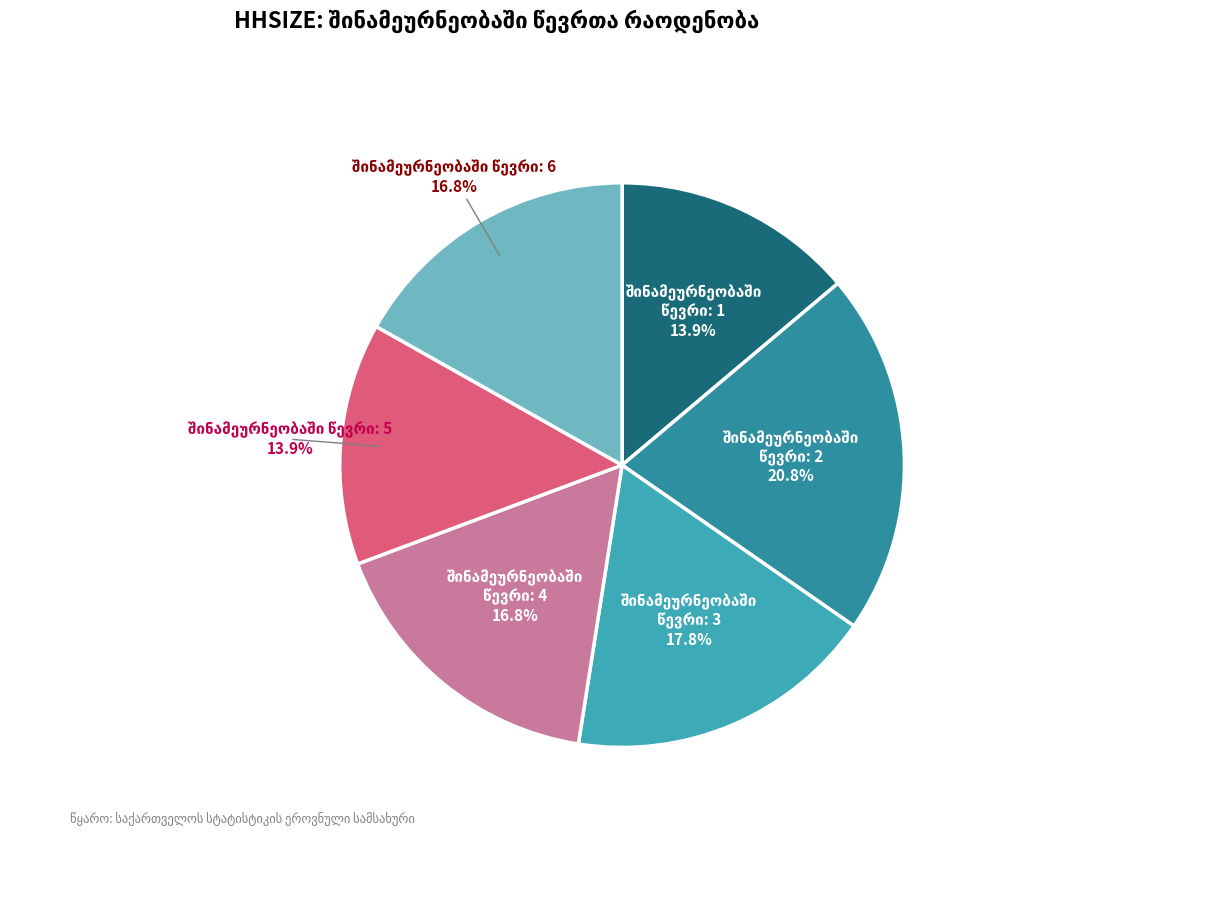

Which slice is the smallest?

1